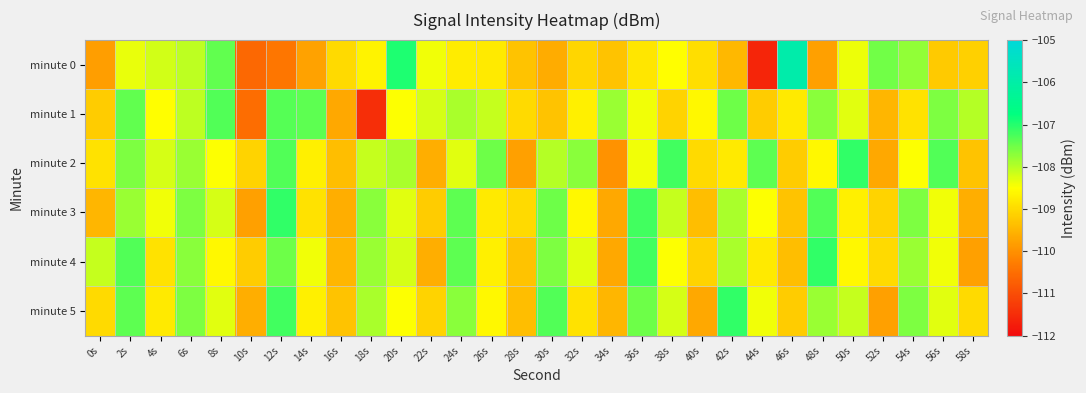

Which series has the largest range (max minus min)?

minute 0